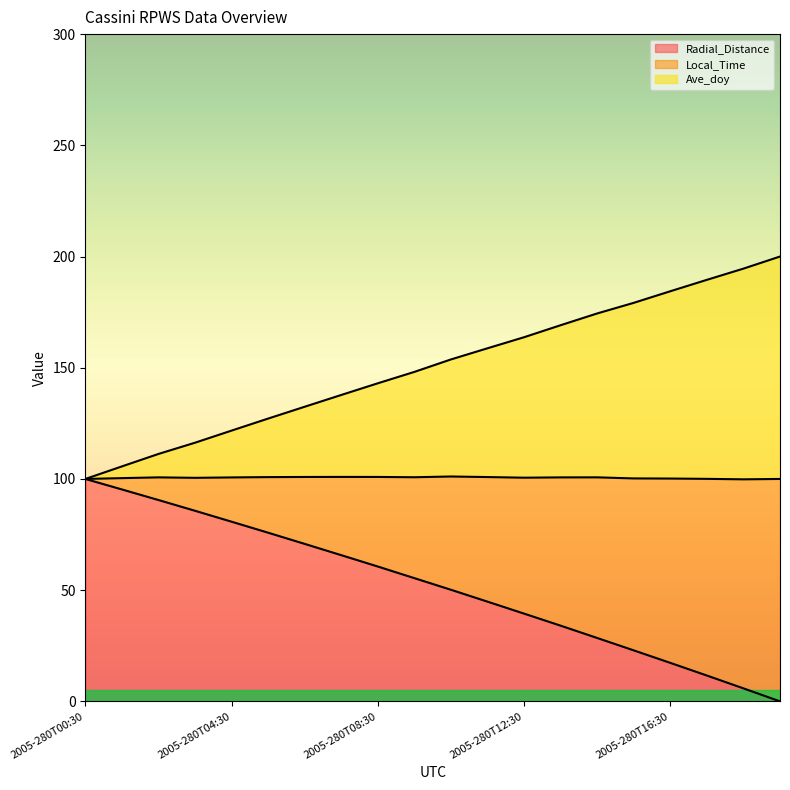

At which label does Local_Time first exceed 153?

2005-280T10:30